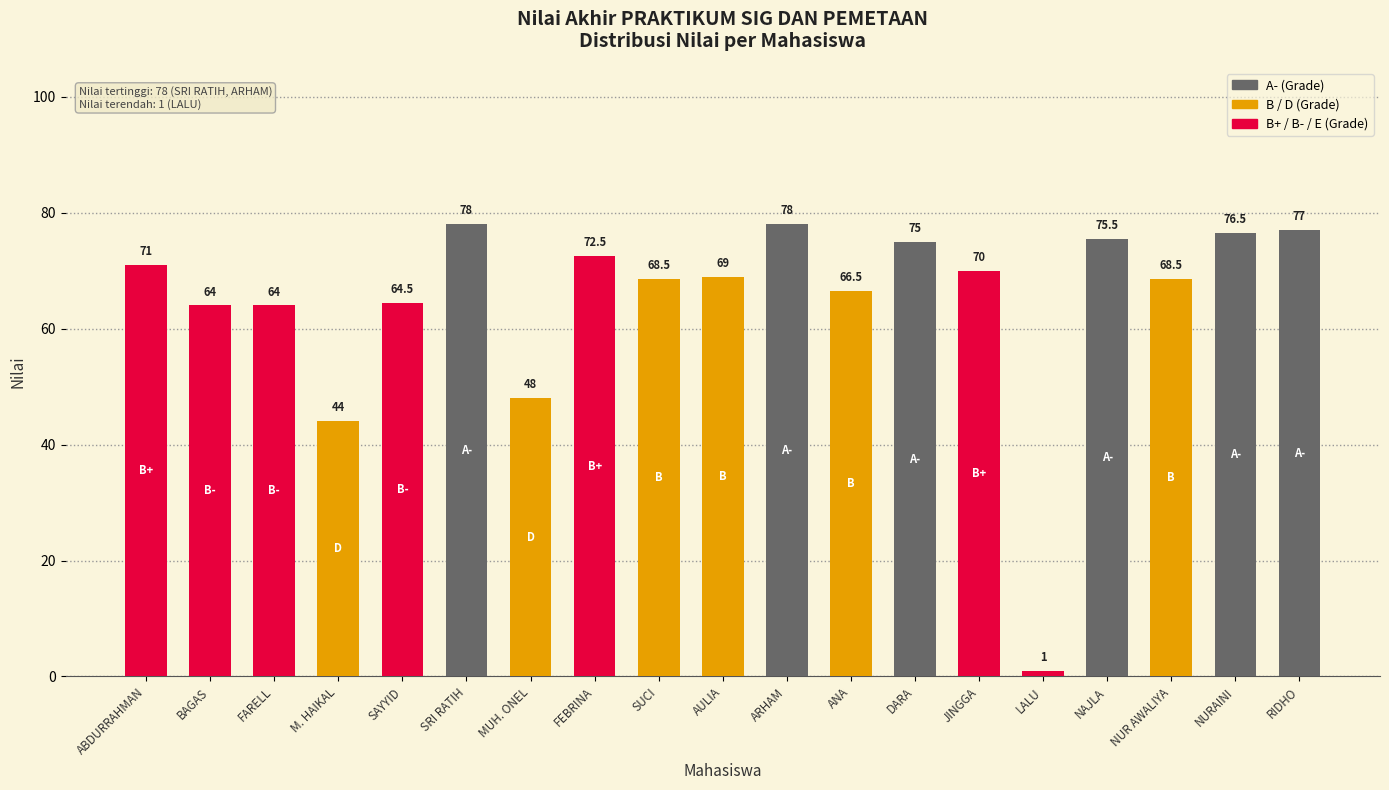

Which label corresponds to the smallest value in the chart?

LALU